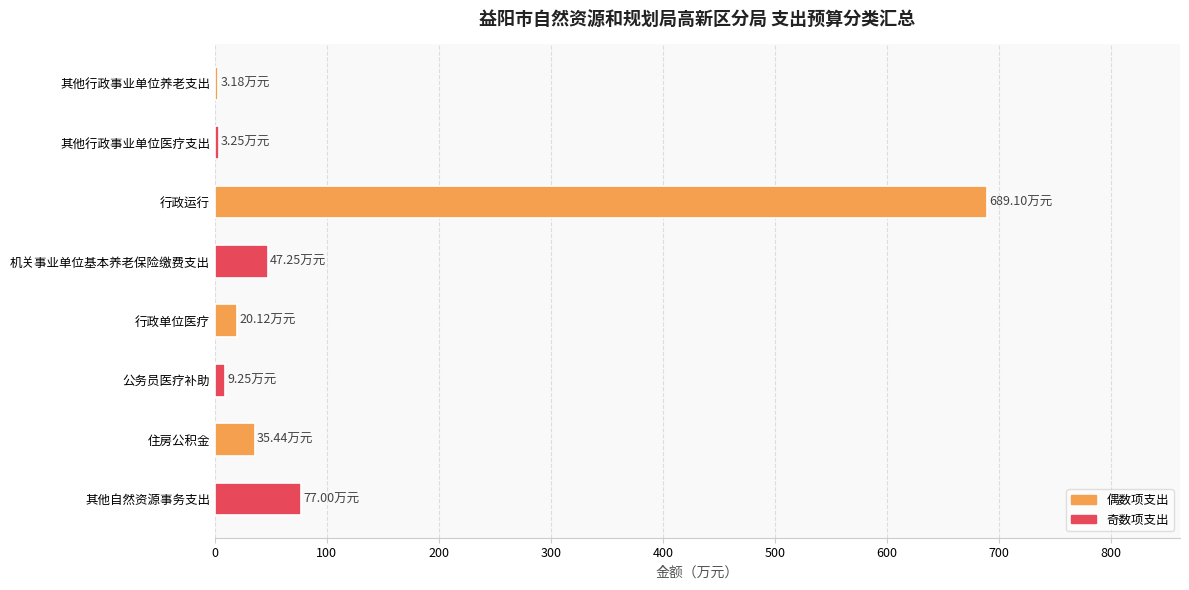

What is the label of the 5th bar from the bottom?

机关事业单位基本养老保险缴费支出